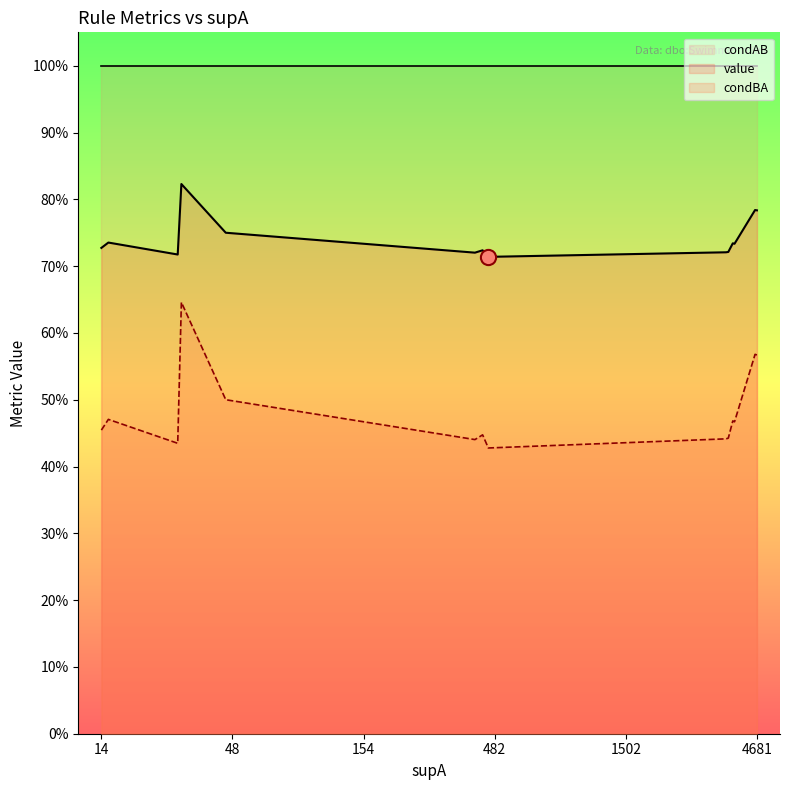

Is the value of supB_norm at 3581 greater than the value of value at 31?

Yes